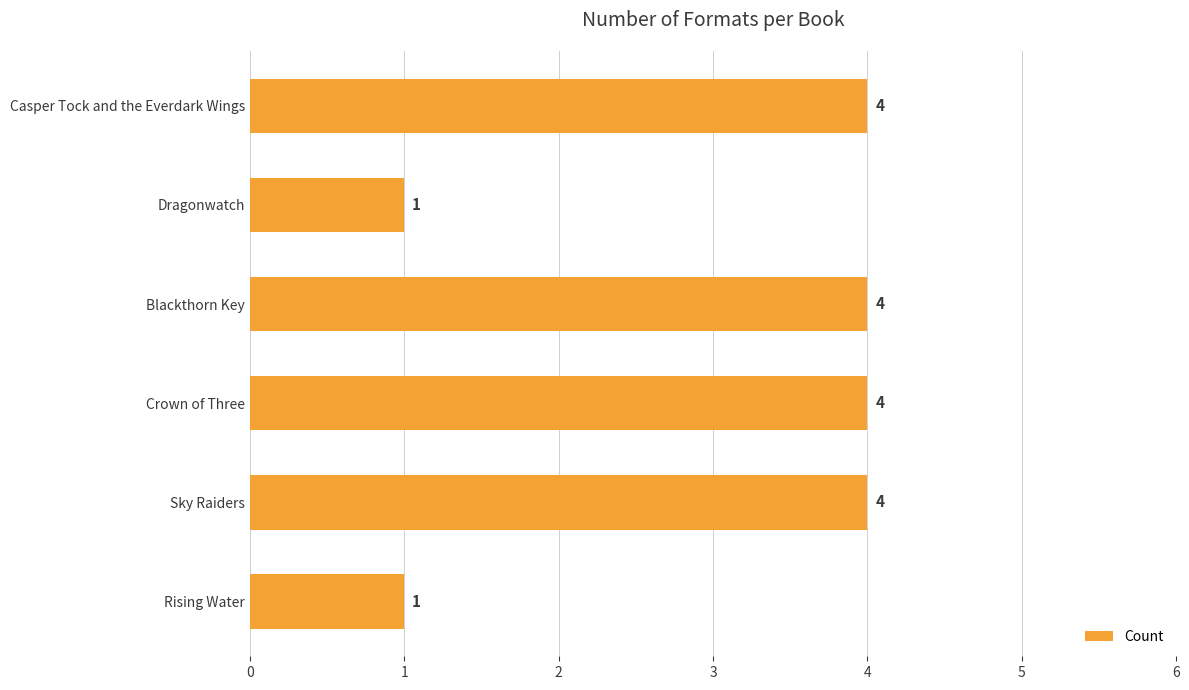

Are the bars horizontal?

Yes